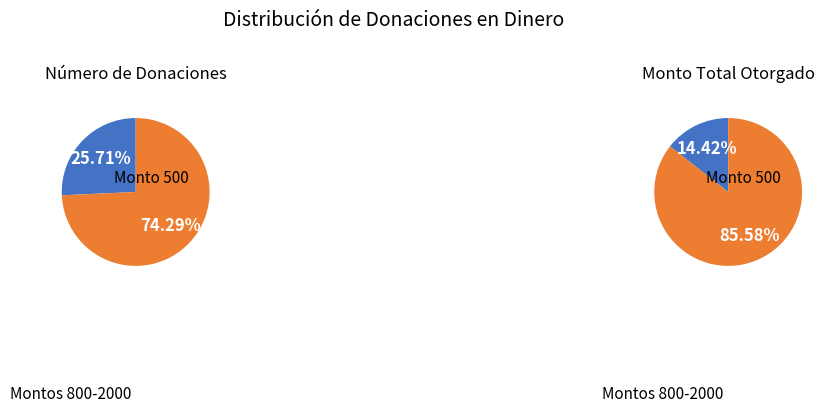

True or false: Monto 2000 accounts for 40% of the total.

False